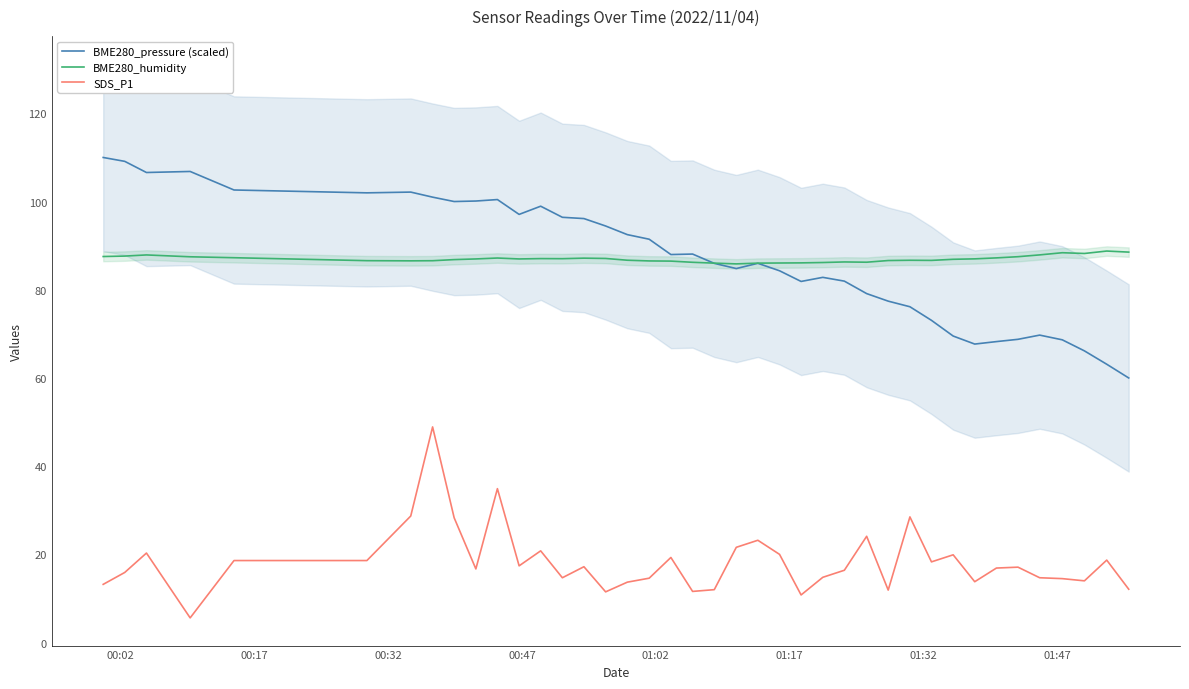

True or false: BME280_pressure (scaled) and SDS_P1 intersect in this chart.

False